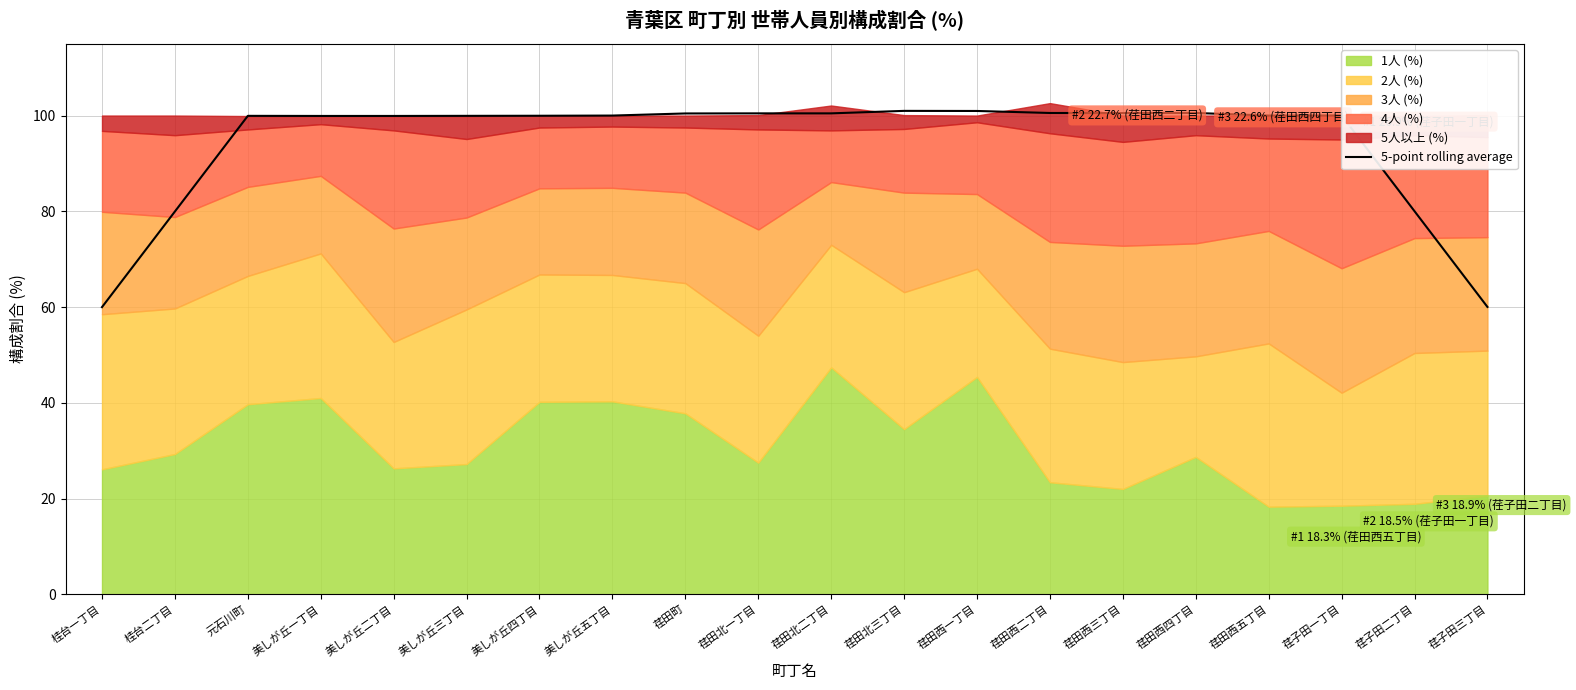

What is the change in value from 荏田西三丁目 to 荏子田二丁目?

-20.5